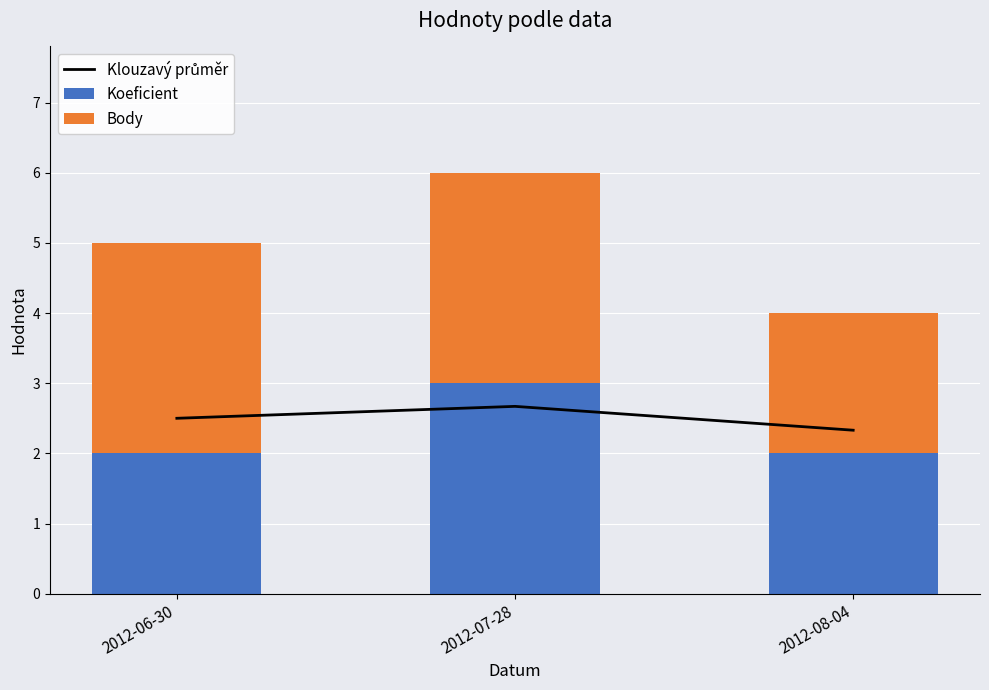

What are all the series names shown in the legend?

Klouzavý průměr, Koeficient, Body